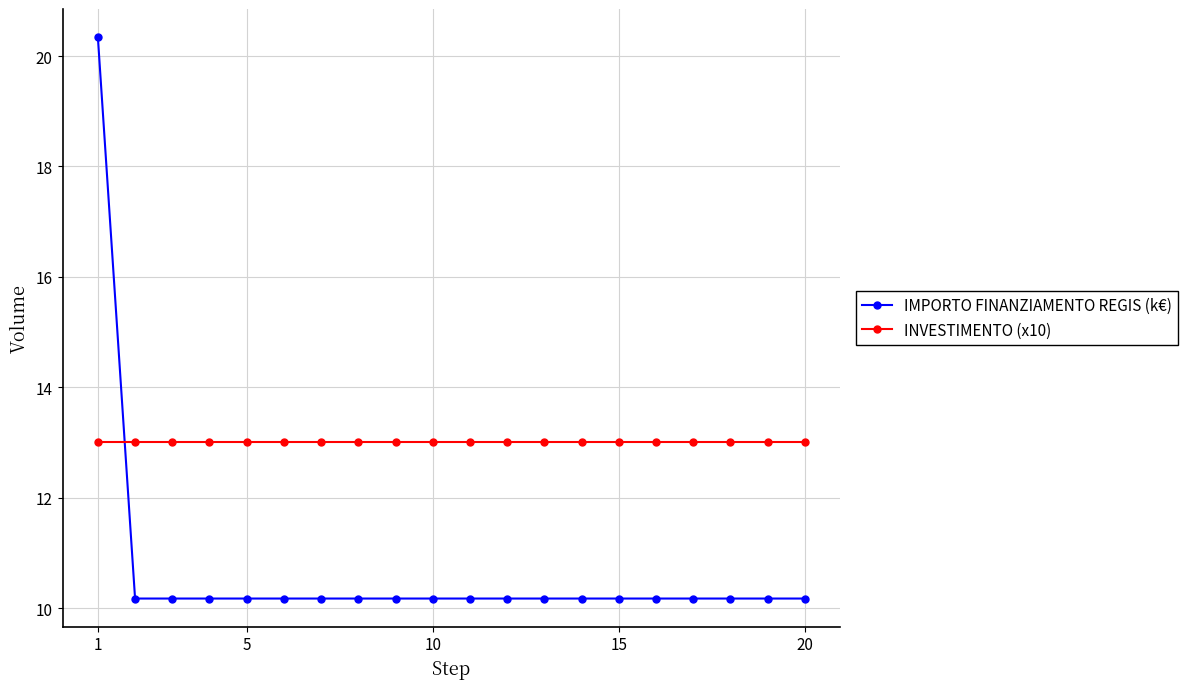

Is this an area chart (filled region under the line)?

No